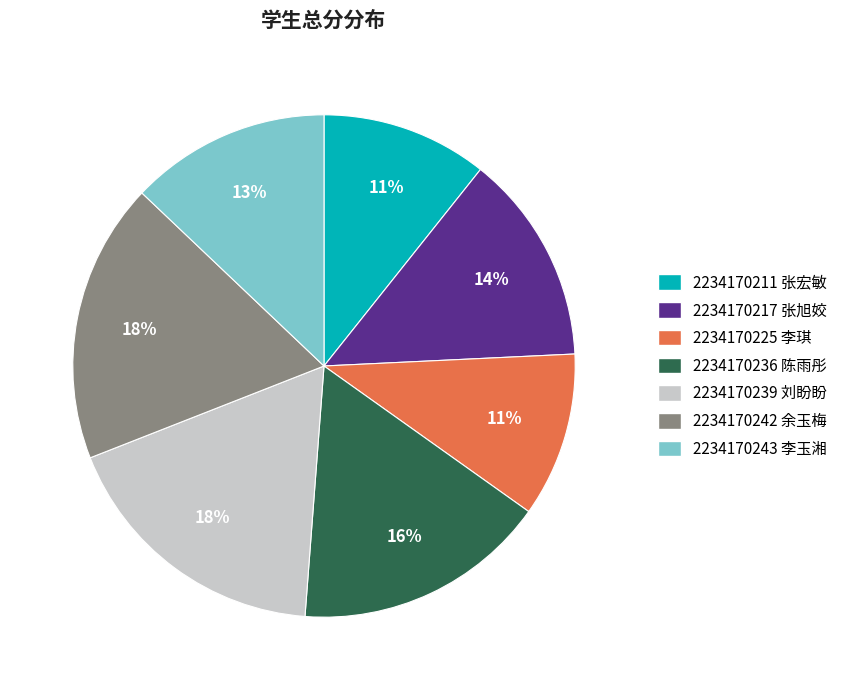

Does 2234170217 张旭姣 represent more than half of the total?

No